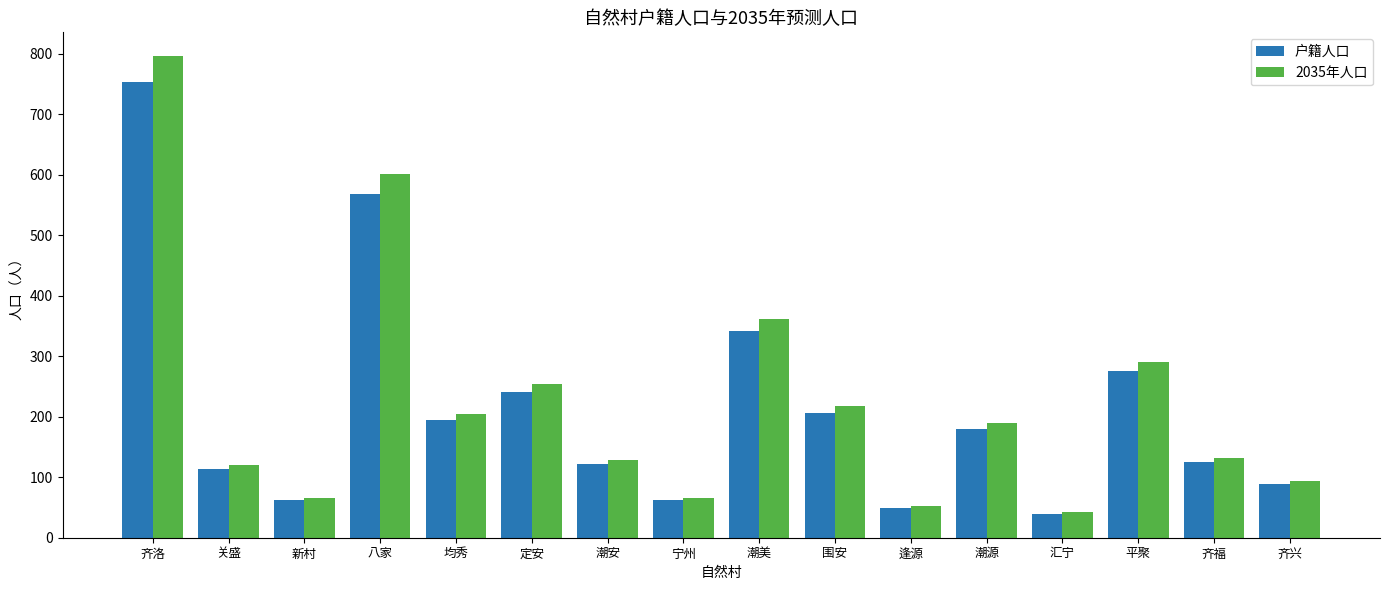

At how many categories does at least one series exceed 503?

2